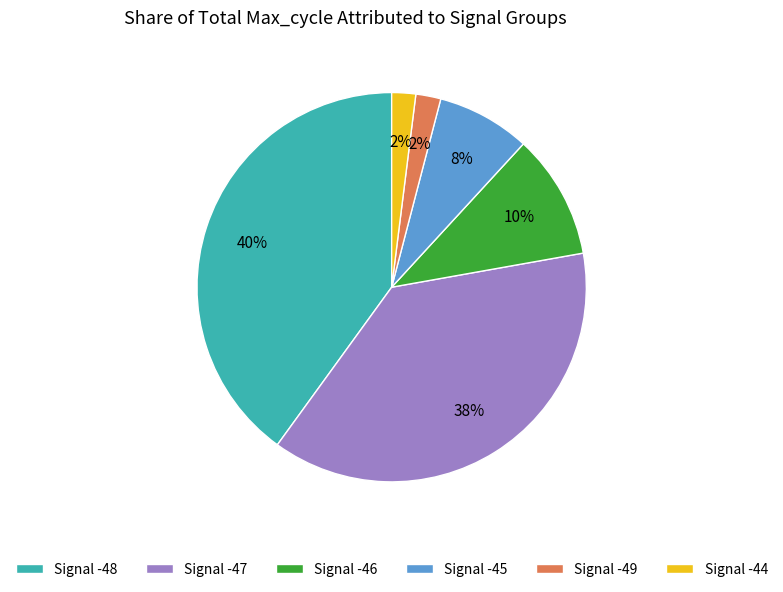

Is it true that Signal -46 is 18% of the pie?

False